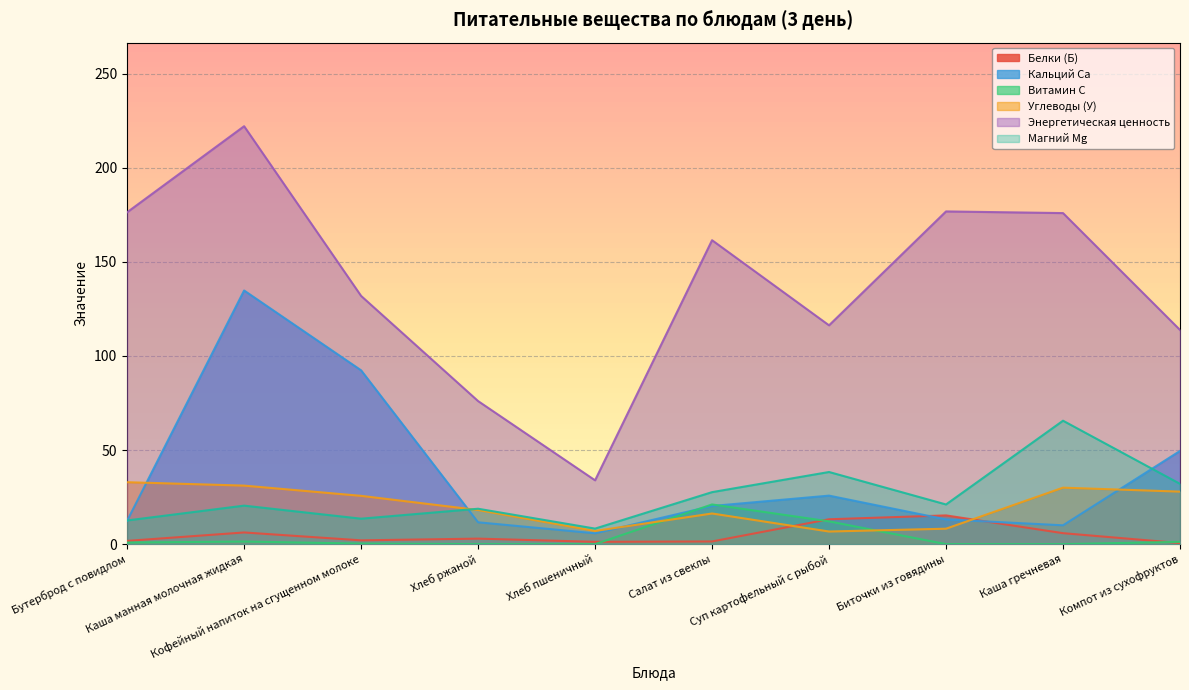

True or false: Энергетическая ценность and Витамин C cross at least once.

False